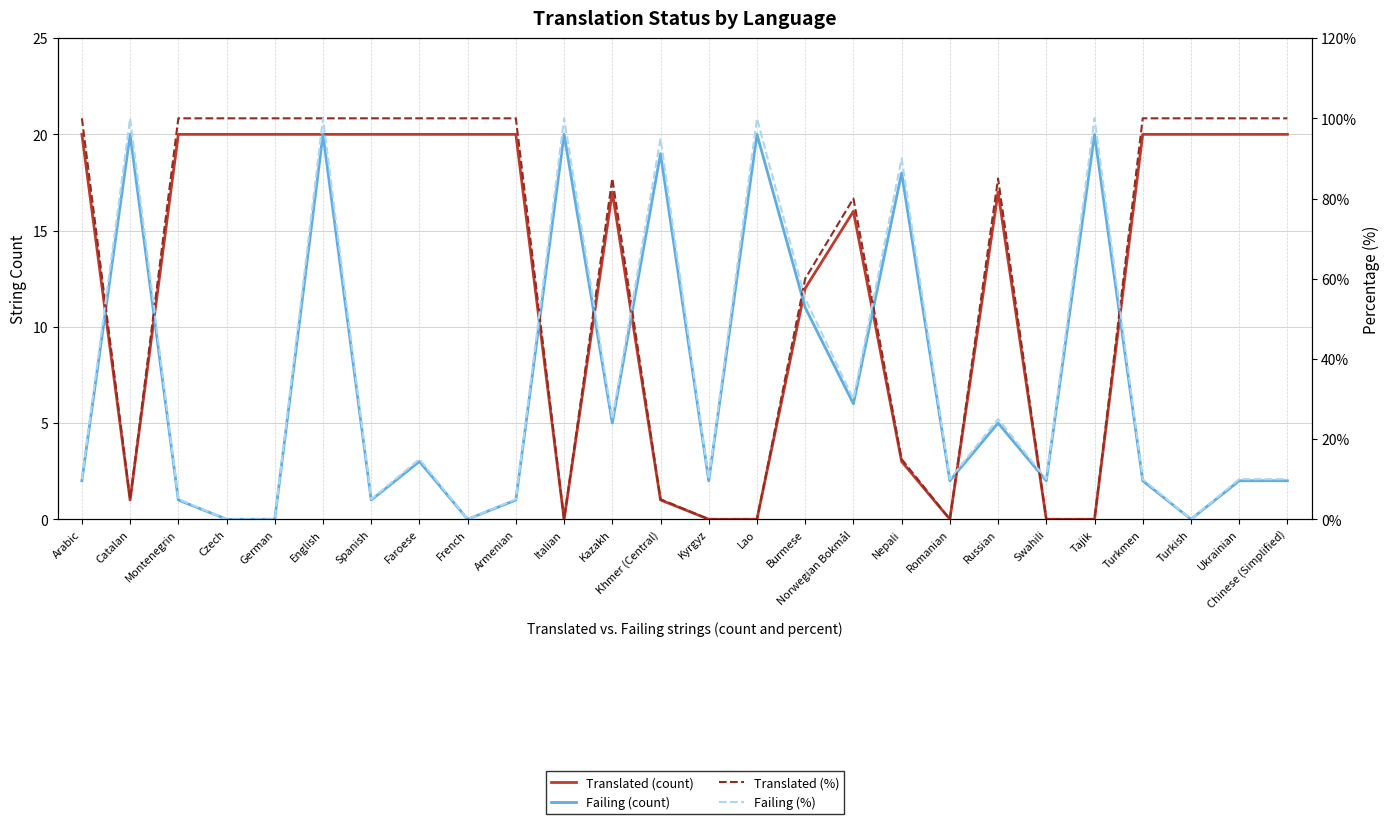

What is the spread (max minus min) of values at Catalan?

99